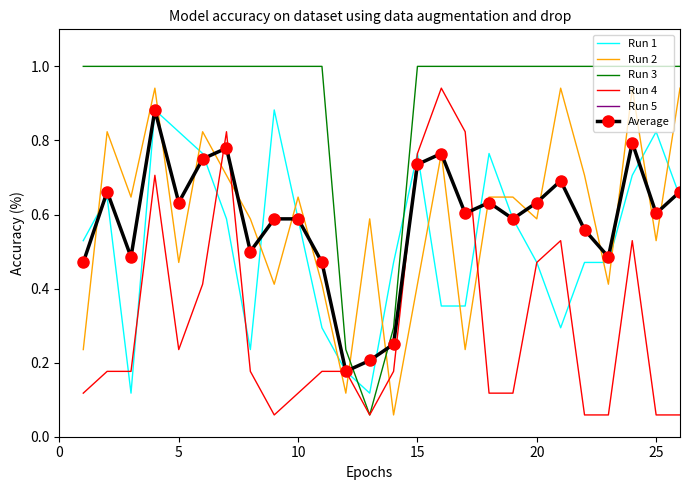

Which series has the largest total across all categories?

Run 3